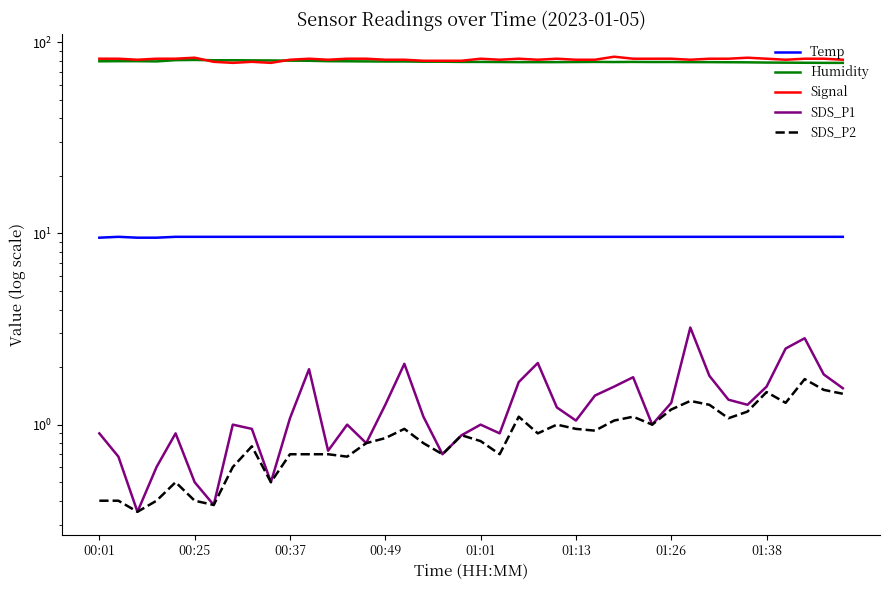

What is the value of the Temp point at the 4th from the left?

9.5